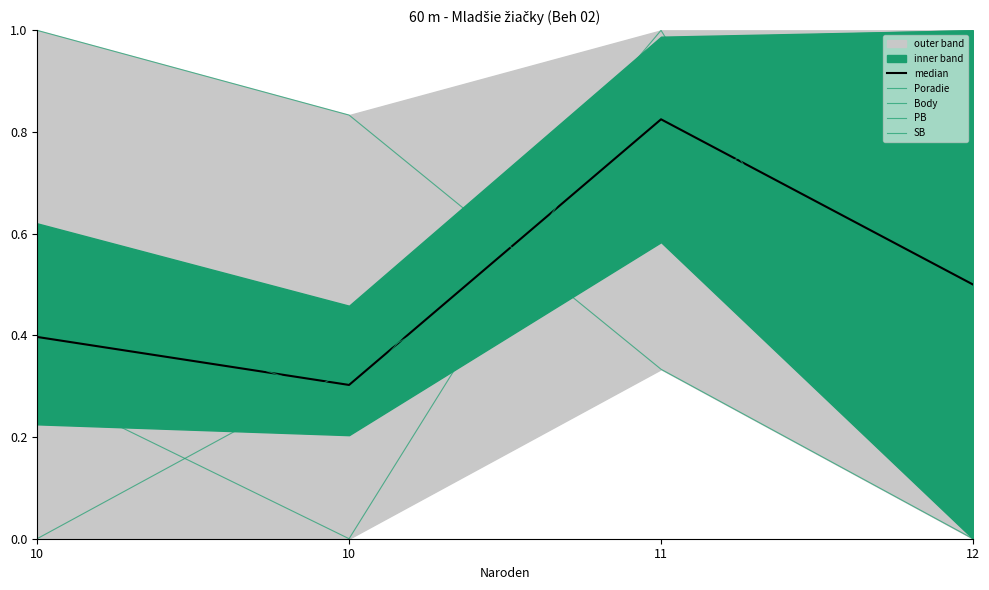

Which label corresponds to the smallest value in the chart?

10